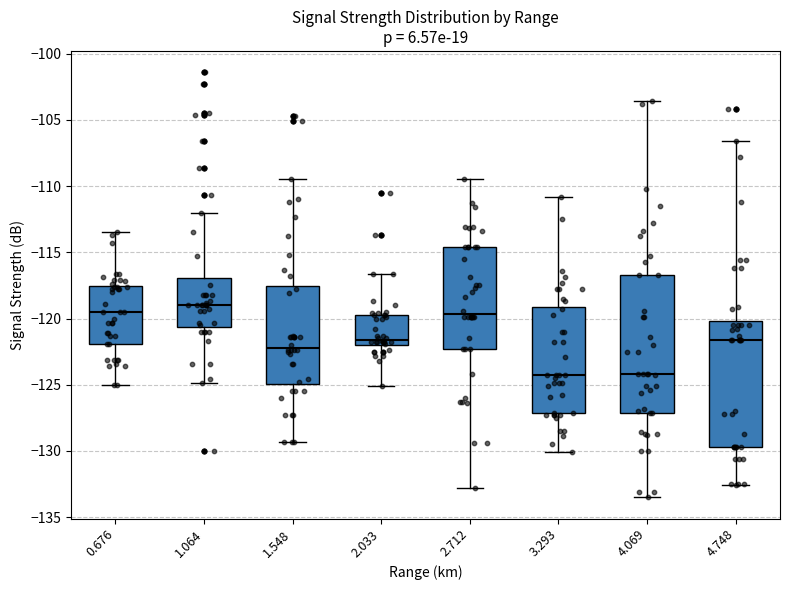

Reading left to right, read every box against the y-axis: the position of its median line, the range the box covers, and the ends of its whiskers. The values are not printed on the chart, so give them approximately, as read against the axis.

0.676: median -119.5, box -122.0 to -117.5, whiskers -125.0 to -113.5
1.064: median -119.0, box -120.5 to -117.0, whiskers -125.0 to -112.0
1.548: median -122.0, box -125.0 to -117.5, whiskers -129.5 to -109.5
2.033: median -121.5, box -122.0 to -119.5, whiskers -125.0 to -116.5
2.712: median -119.5, box -122.5 to -114.5, whiskers -133.0 to -109.5
3.293: median -124.5, box -127.0 to -119.0, whiskers -130.0 to -111.0
4.069: median -124.0, box -127.0 to -116.5, whiskers -133.5 to -103.5
4.748: median -121.5, box -129.5 to -120.0, whiskers -132.5 to -106.5